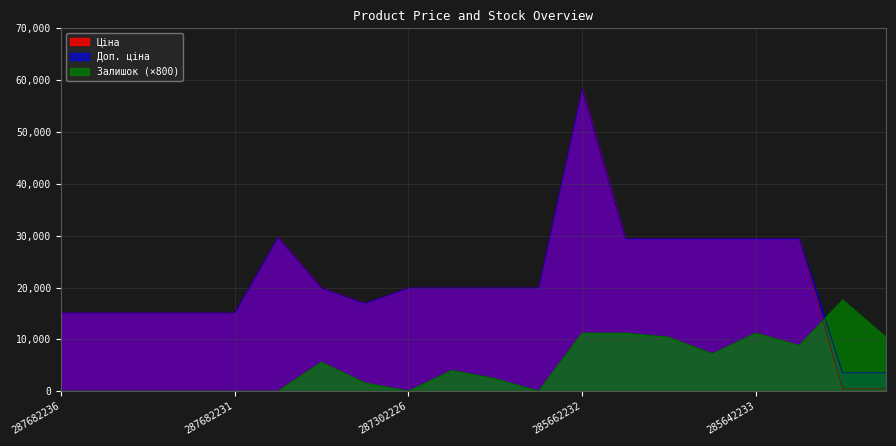

Reading left to right, what are all the values shown in this chart?

Ціна: 287682236=15120.0	287682235=15120.0	287682234=15120.0	287682233=15120.0	287682231=15120.0	287702232=29747.2	287302223=19964.2	287292222=16976.3	287302226=19964.2	287302225=19964.2	287302224=19964.2	287301833=19964.2	285662232=58426.5	285642236=29491.5	285642235=29491.5	285642234=29491.5	285642233=29491.5	285642231=29491.5	271691948=443.1	271691942=443.1
Доп. ціна: 287682236=15120.0	287682235=15120.0	287682234=15120.0	287682233=15120.0	287682231=15120.0	287702232=29747.2	287302223=19964.2	287292222=16976.3	287302226=19964.2	287302225=19964.2	287302224=19964.2	287301833=19964.2	285662232=58426.5	285642236=29491.5	285642235=29491.5	285642234=29491.5	285642233=29491.5	285642231=29491.5	271691948=3545.0	271691942=3545.0
Залишок: 287682236=0.0	287682235=0.0	287682234=0.0	287682233=0.0	287682231=0.0	287702232=0.0	287302223=5600.0	287292222=1600.0	287302226=0.0	287302225=4000.0	287302224=2400.0	287301833=0.0	285662232=11200.0	285642236=11200.0	285642235=10400.0	285642234=7200.0	285642233=11200.0	285642231=8800.0	271691948=17600.0	271691942=10400.0